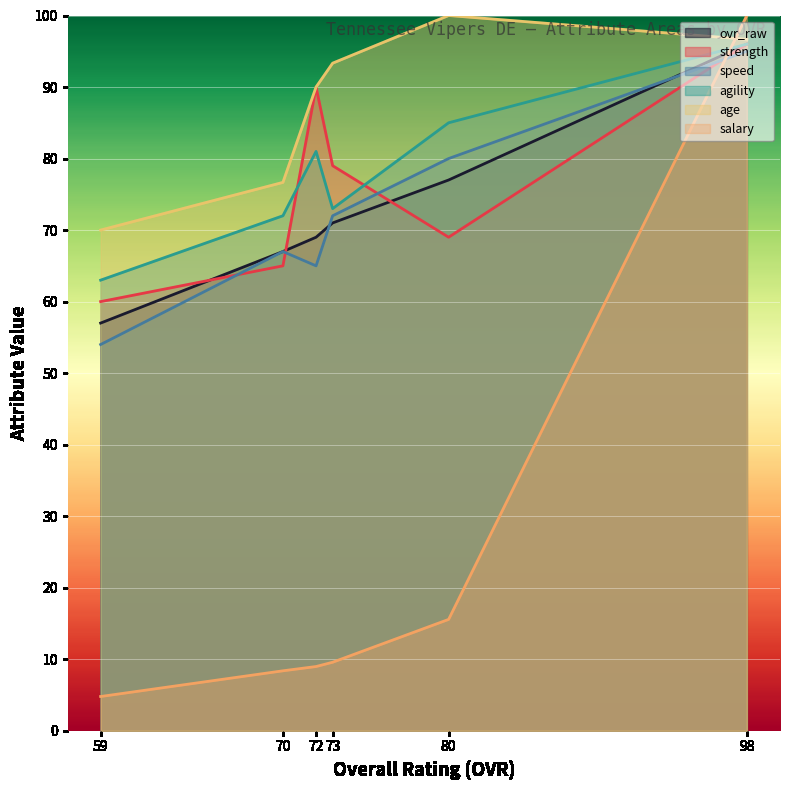

Which series changed the most between 73 and 72?

strength